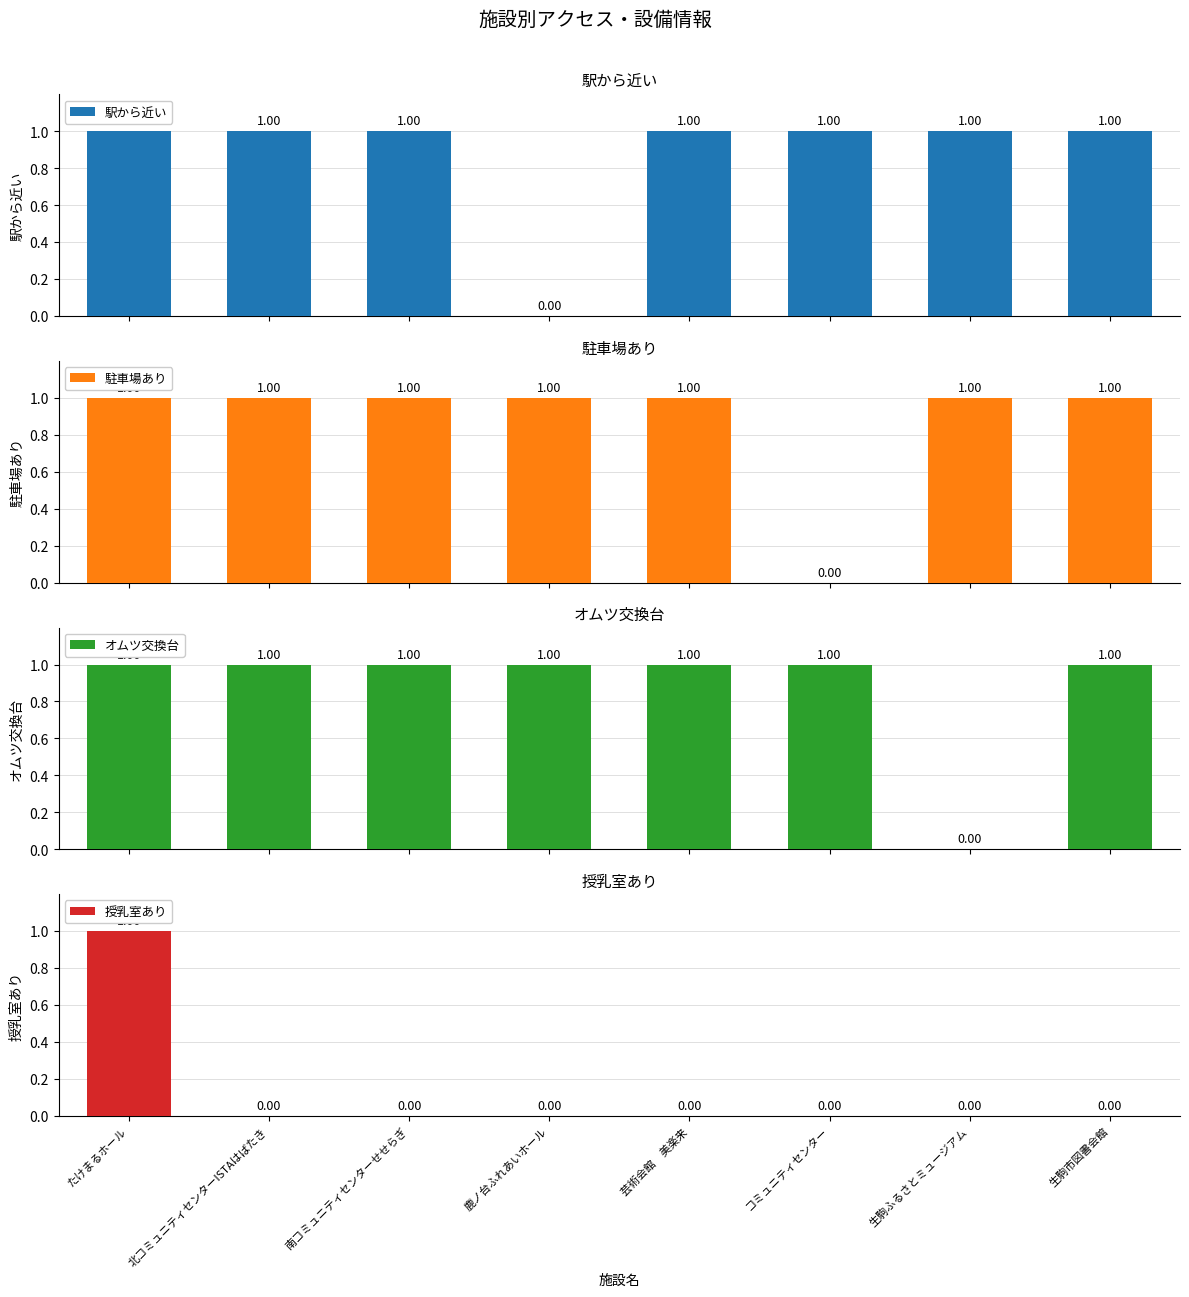

What position from the right is コミュニティセンター?

3